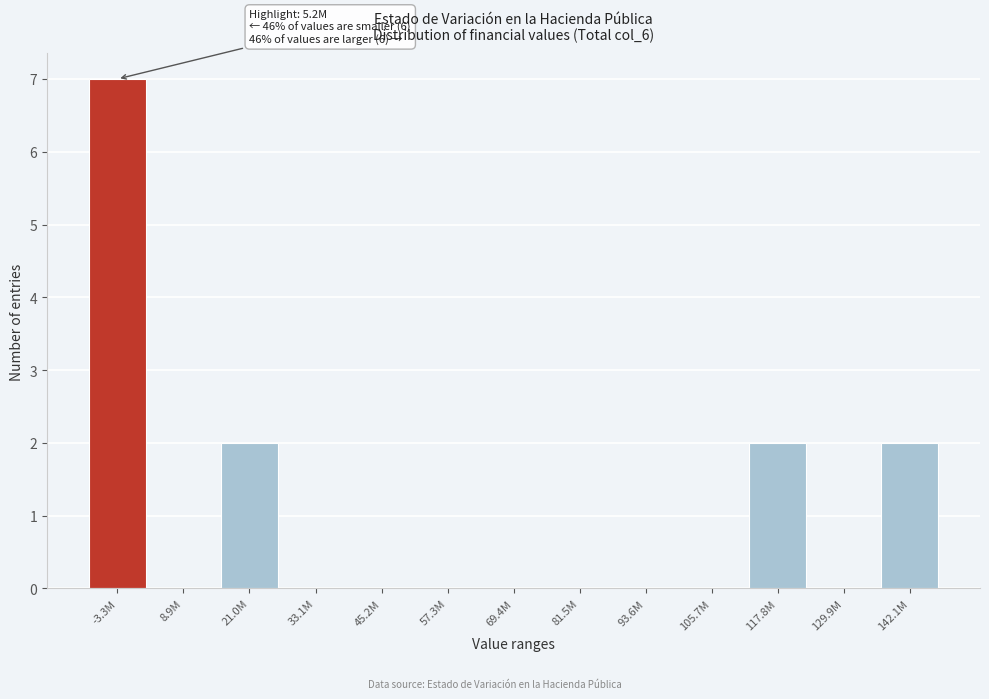

Reading left to right, transcribe all the data shown in this chart.

-3.3M=7	8.9M=0	21.0M=2	33.1M=0	45.2M=0	57.3M=0	69.4M=0	81.5M=0	93.6M=0	105.7M=0	117.8M=2	129.9M=0	142.1M=2